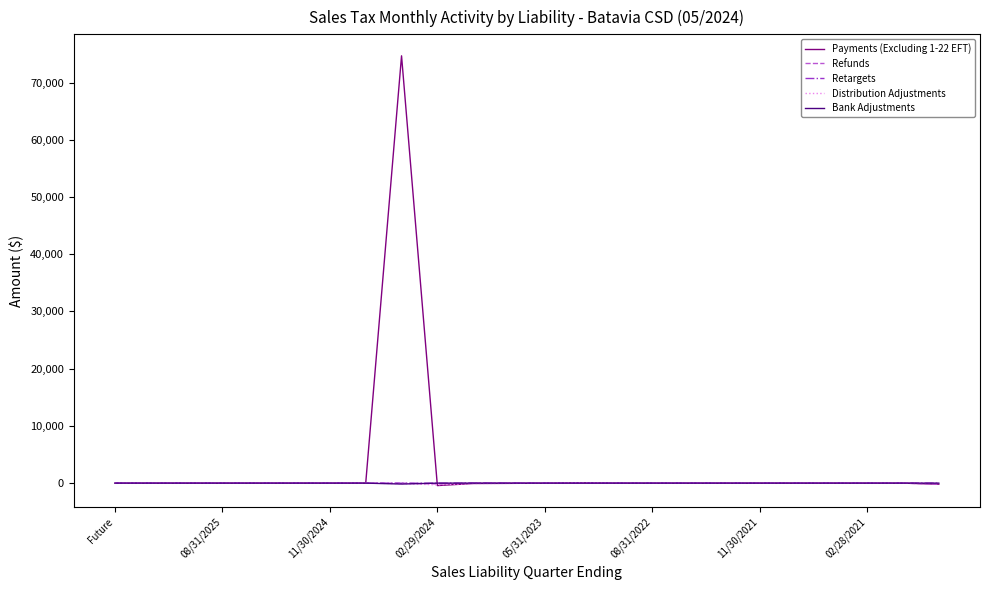

Does the chart display data point markers on the line(s)?

No